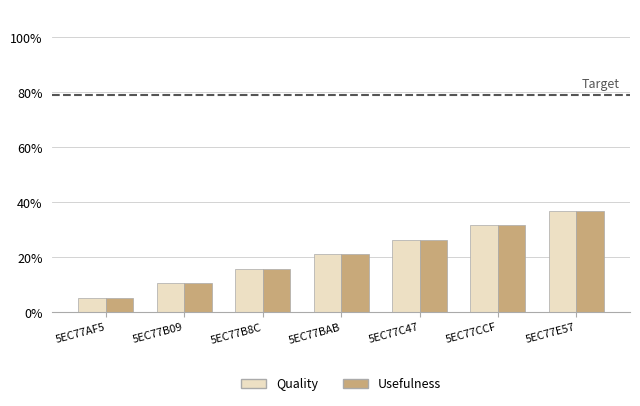

True or false: Usefulness has a value of 30.6 at 5EC77BAB.

False